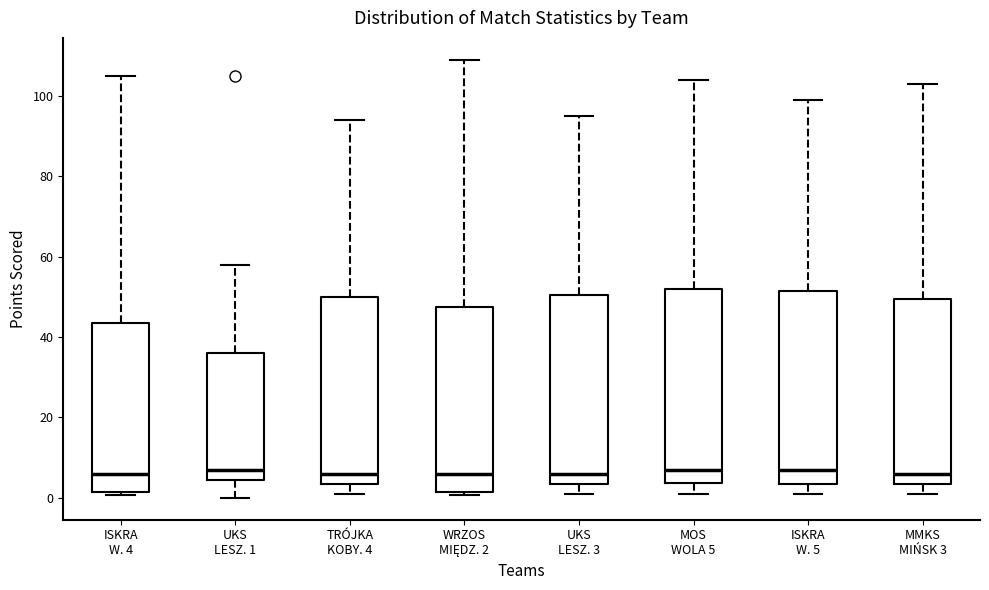

Reading left to right, read every box against the y-axis: the position of its median line, the range the box covers, and the ends of its whiskers. The values are not printed on the chart, so give them approximately, as read against the axis.

ISKRA W. 4: median 6, box 2 to 44, whiskers 0 to 106
UKS LESZ. 1: median 8, box 4 to 36, whiskers 0 to 58
TRÓJKA KOBY. 4: median 6, box 4 to 50, whiskers 2 to 94
WRZOS MIĘDZ. 2: median 6, box 2 to 48, whiskers 0 to 110
UKS LESZ. 3: median 6, box 4 to 50, whiskers 2 to 96
MOS WOLA 5: median 8, box 4 to 52, whiskers 2 to 104
ISKRA W. 5: median 8, box 4 to 52, whiskers 0 to 100
MMKS MIŃSK 3: median 6, box 4 to 50, whiskers 0 to 104